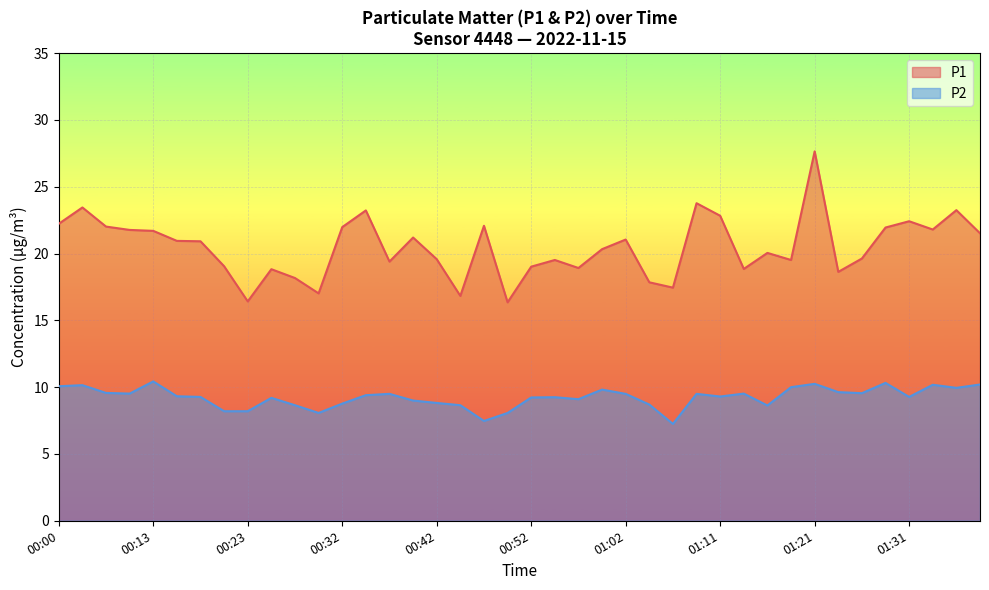

True or false: P1 has a value of 22.0 at 00:08.

True